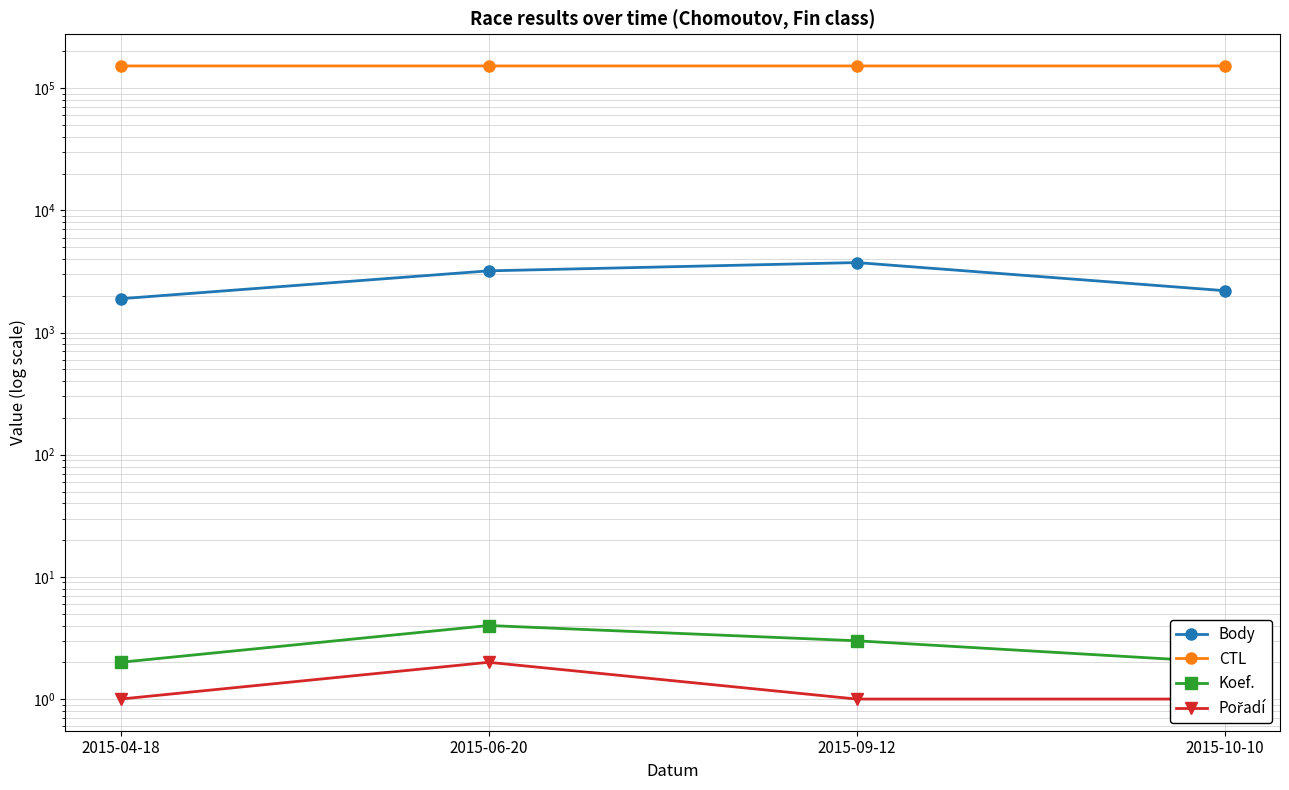

What are all the series names shown in the legend?

Body, CTL, Koef., Pořadí